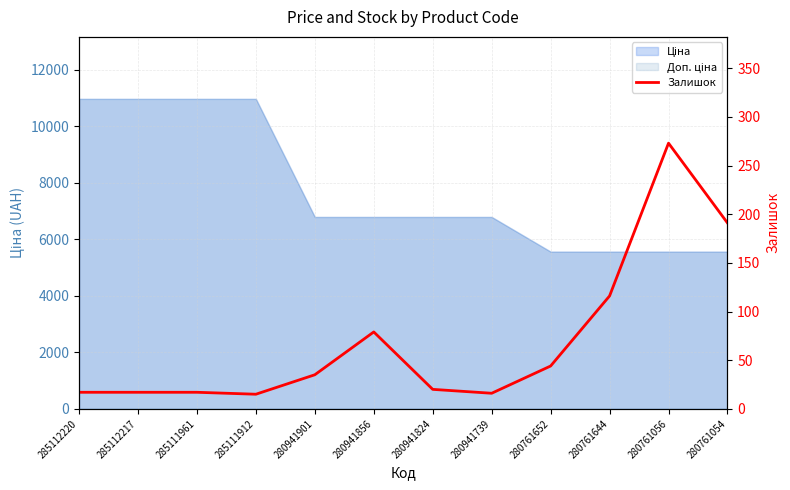

Reading left to right, what are all the values shown in this chart?

285112220=17	285112217=17	285111961=17	285111912=15	280941901=35	280941856=79	280941824=20	280941739=16	280761652=44	280761644=116	280761056=273	280761054=191